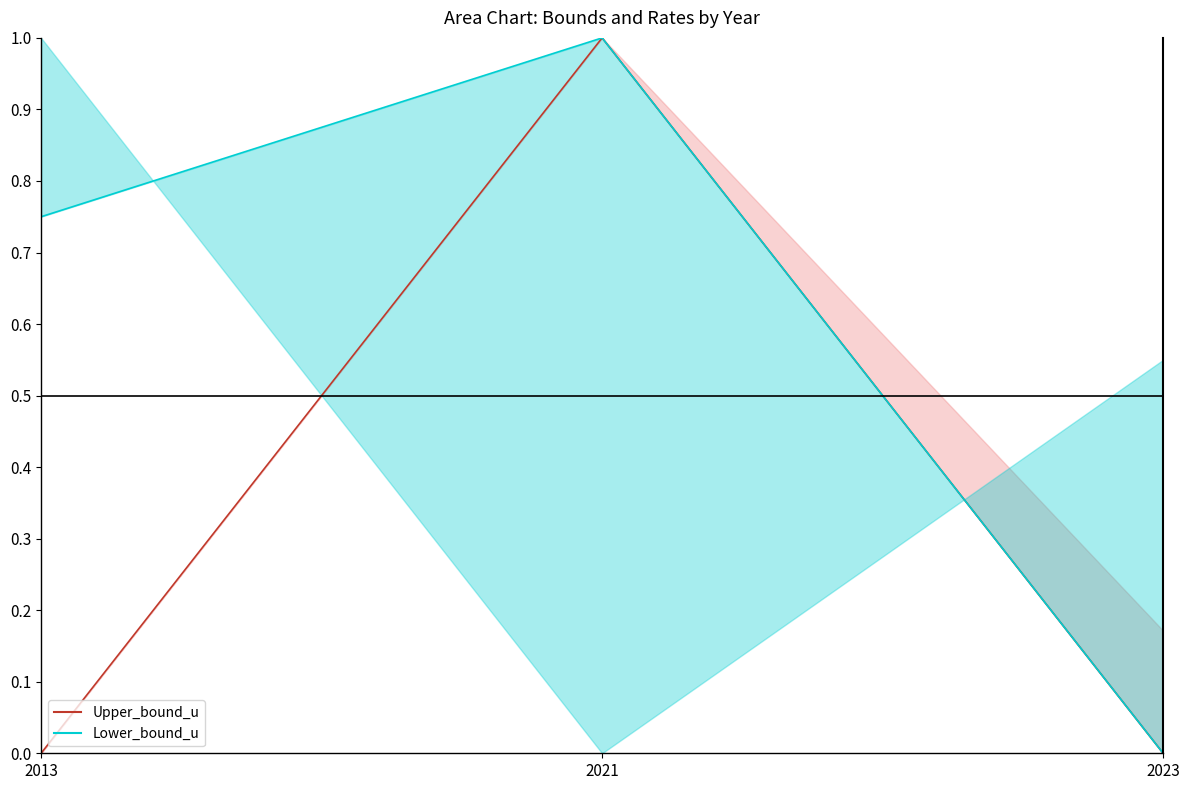

What are all the series names shown in the legend?

Upper_bound_u, Lower_bound_u